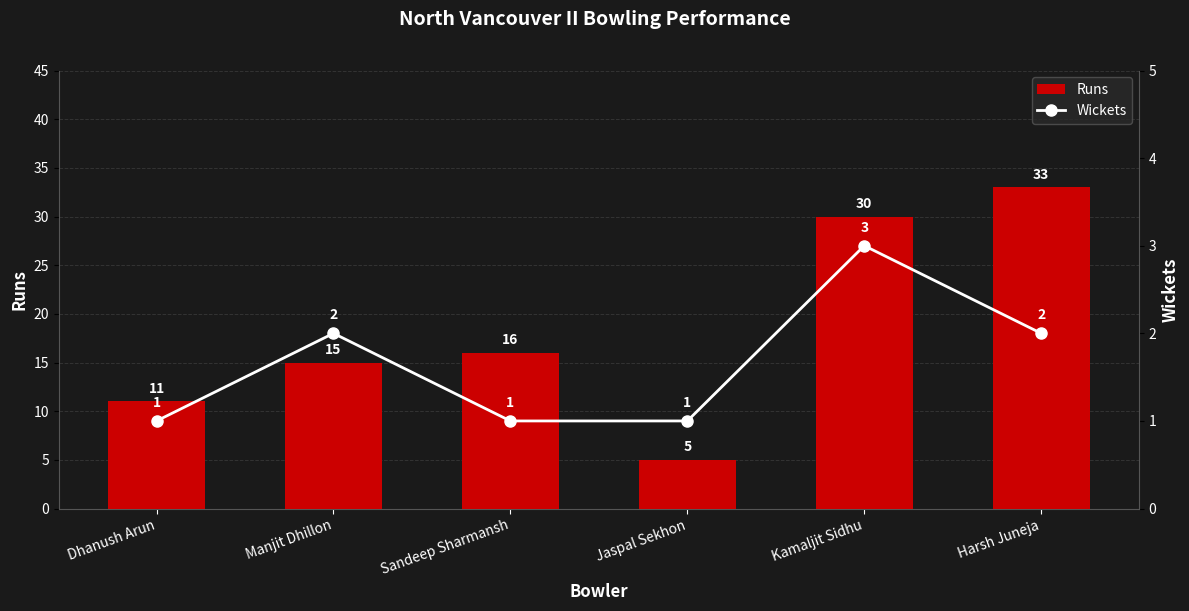

What are all the series names shown in the legend?

Runs, Wickets